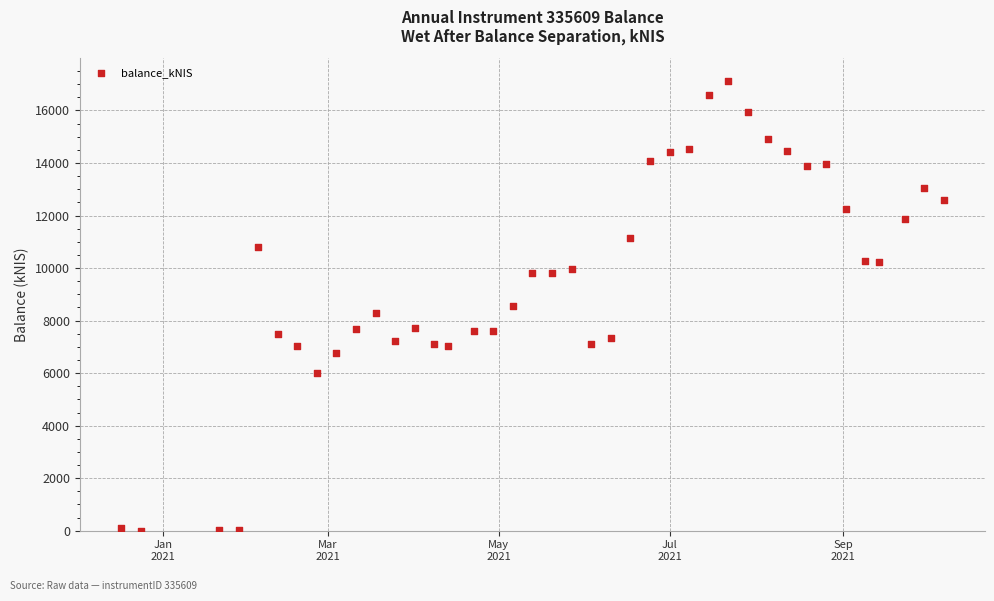

What is the range of Y values (max minus min)?

17132.3